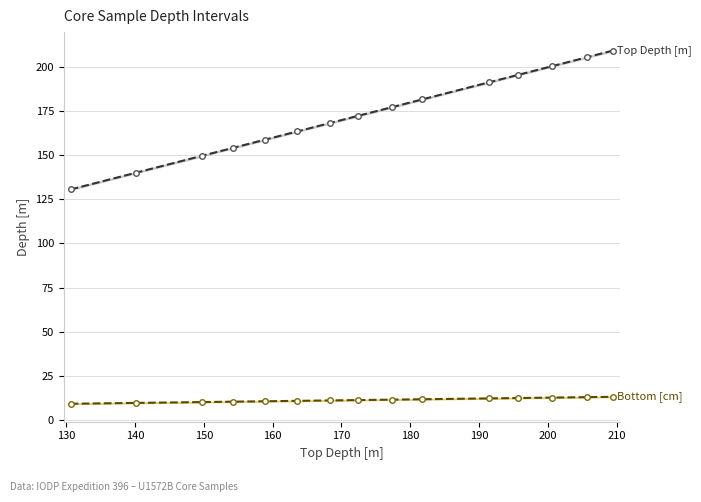

At how many categories does at least one series exceed 141?

13